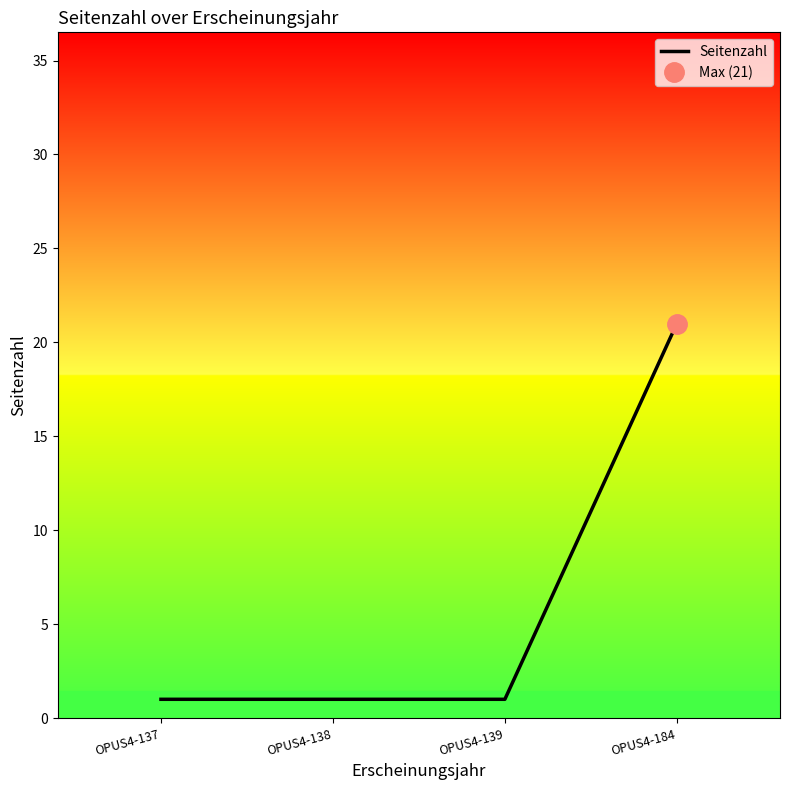

Reading right to left, what are all the values shown in this chart?

OPUS4-184=21	OPUS4-139=1	OPUS4-138=1	OPUS4-137=1